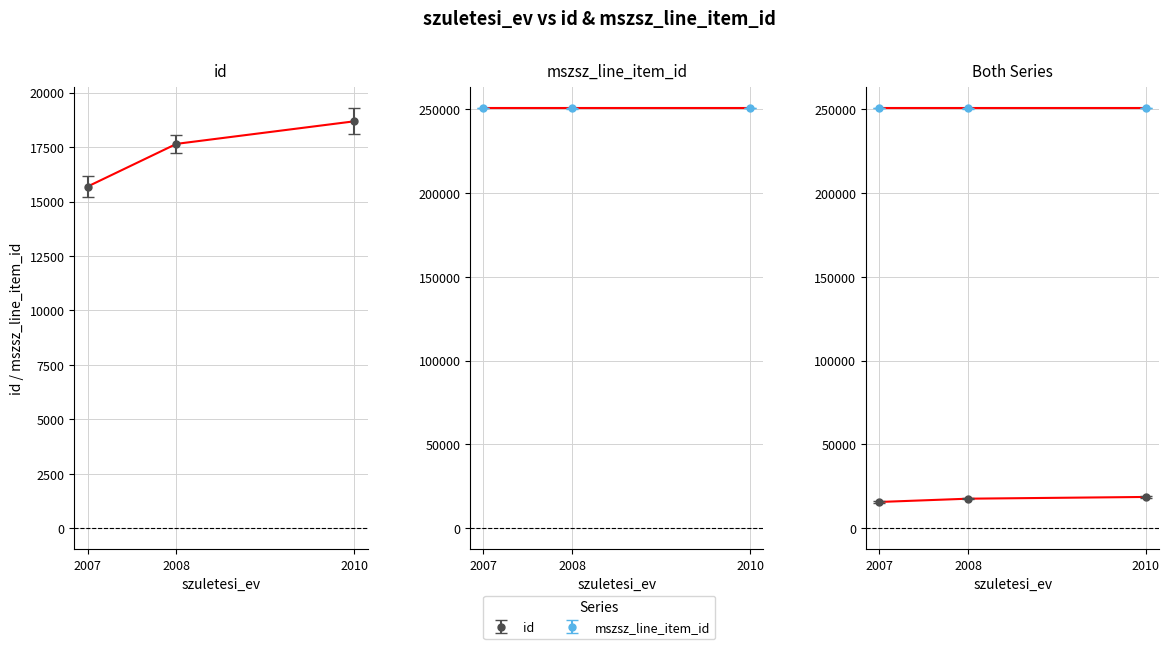

Count the values in the range 15689 to 18683.

3